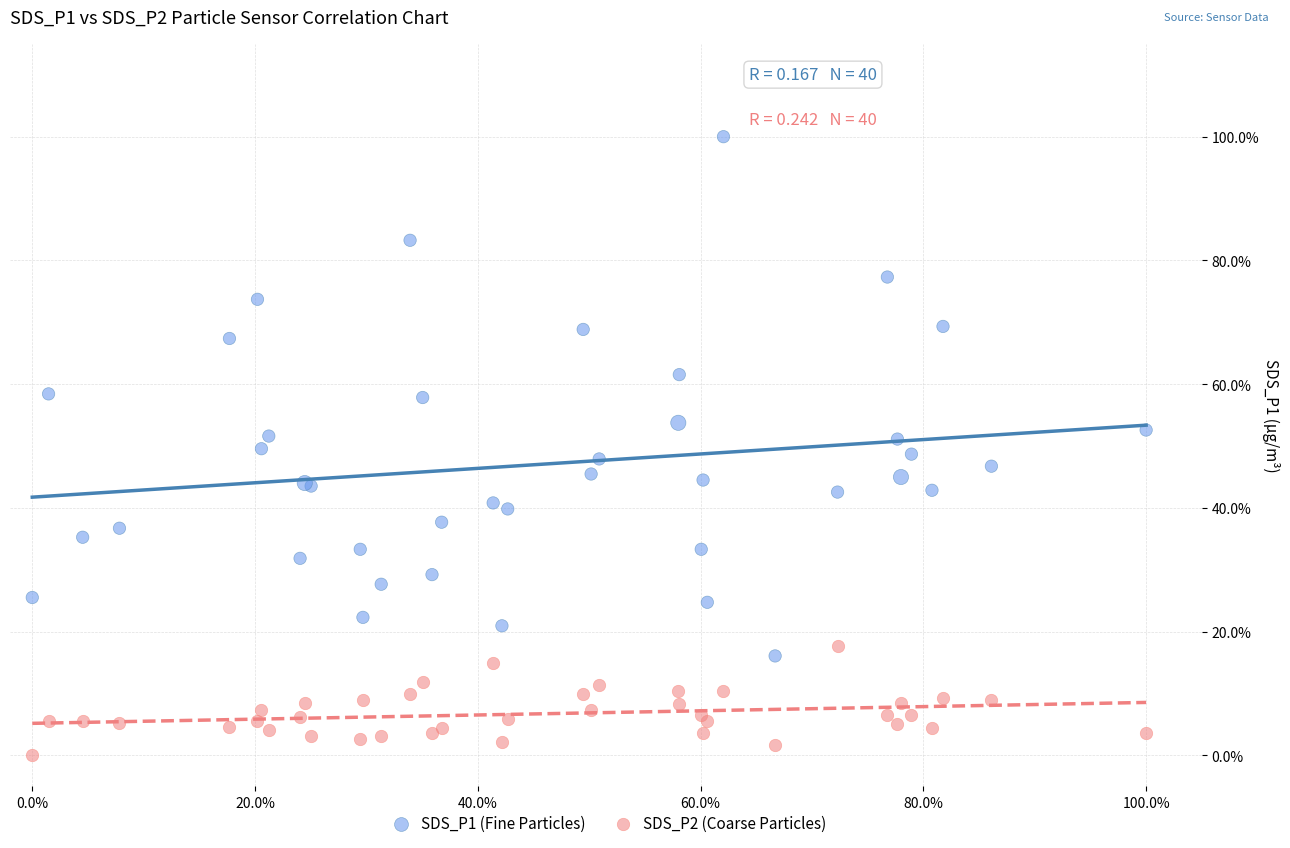

Which series contains the lowest Y value?

SDS_P2 (Coarse Particles)